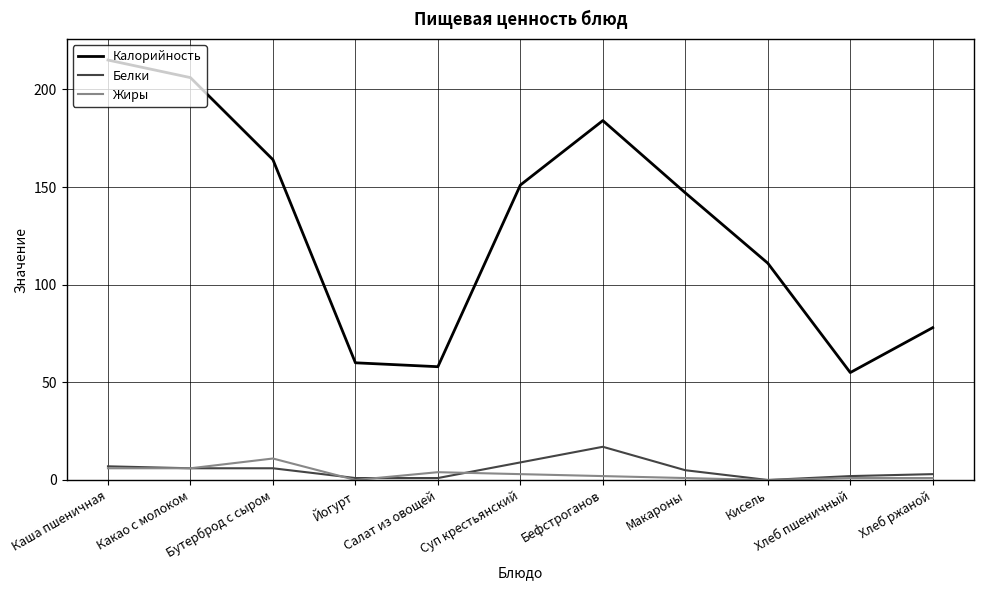

At which category does Жиры reach its first local peak?

Бутерброд с сыром